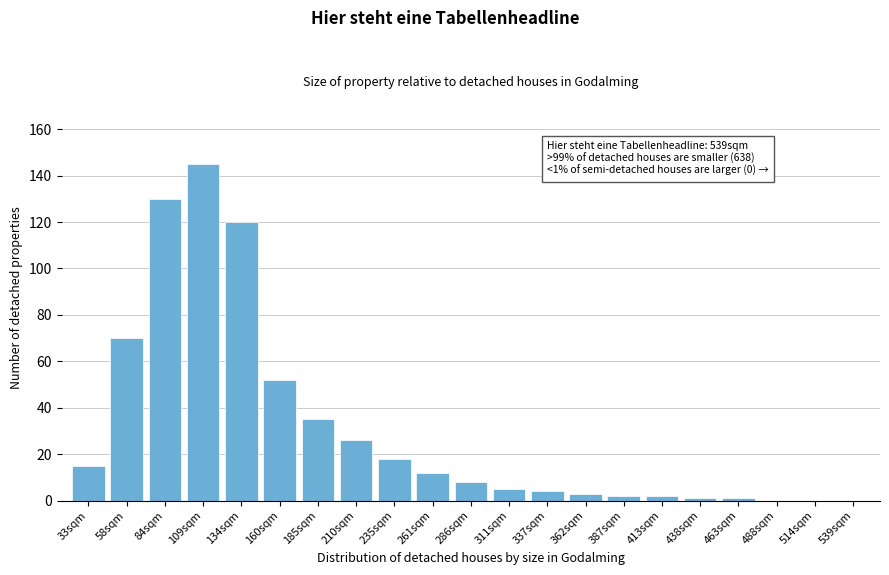

Reading right to left, extract all data points from this chart.

539sqm=0	514sqm=0	488sqm=0	463sqm=1	438sqm=1	413sqm=2	387sqm=2	362sqm=3	337sqm=4	311sqm=5	286sqm=8	261sqm=12	235sqm=18	210sqm=26	185sqm=35	160sqm=52	134sqm=120	109sqm=145	84sqm=130	58sqm=70	33sqm=15